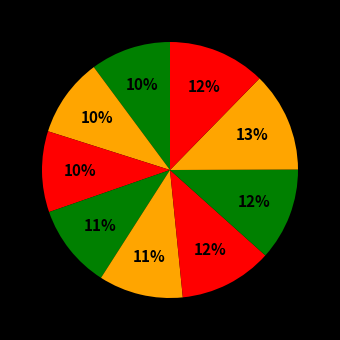

How many segments does this pie chart have?

9